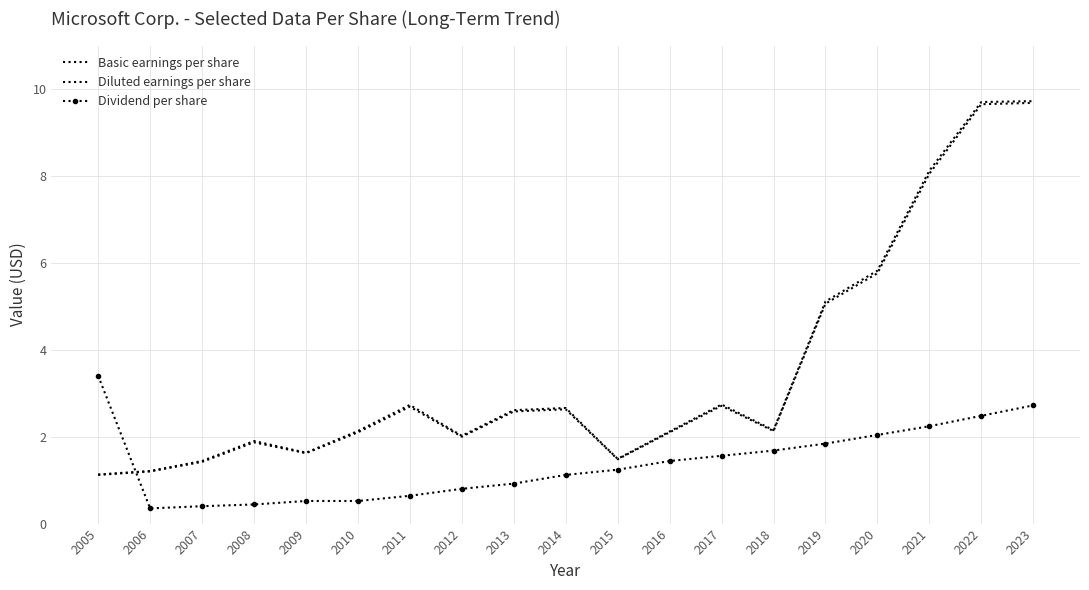

Does the chart have visible grid lines?

Yes